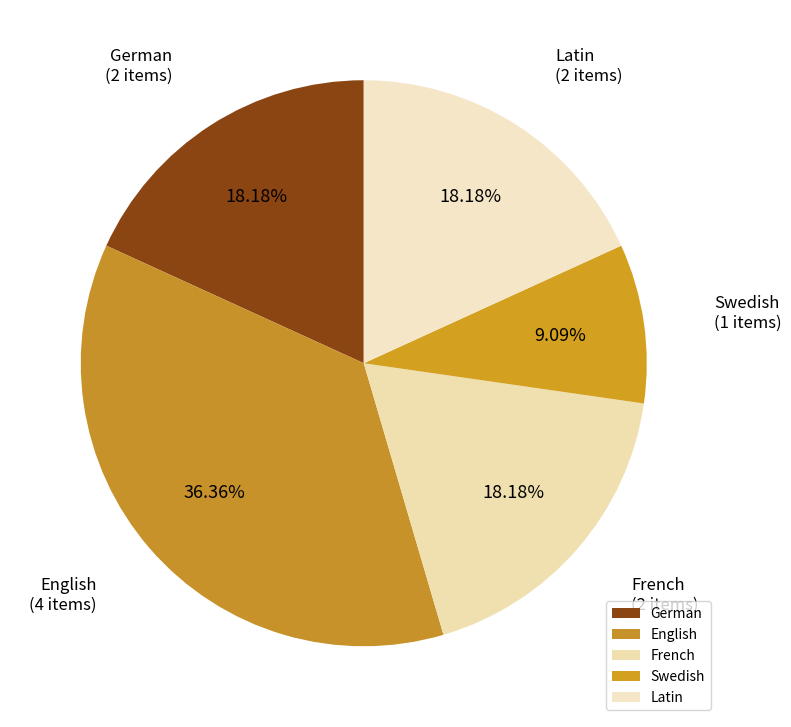

True or false: Latin accounts for 1% of the total.

False